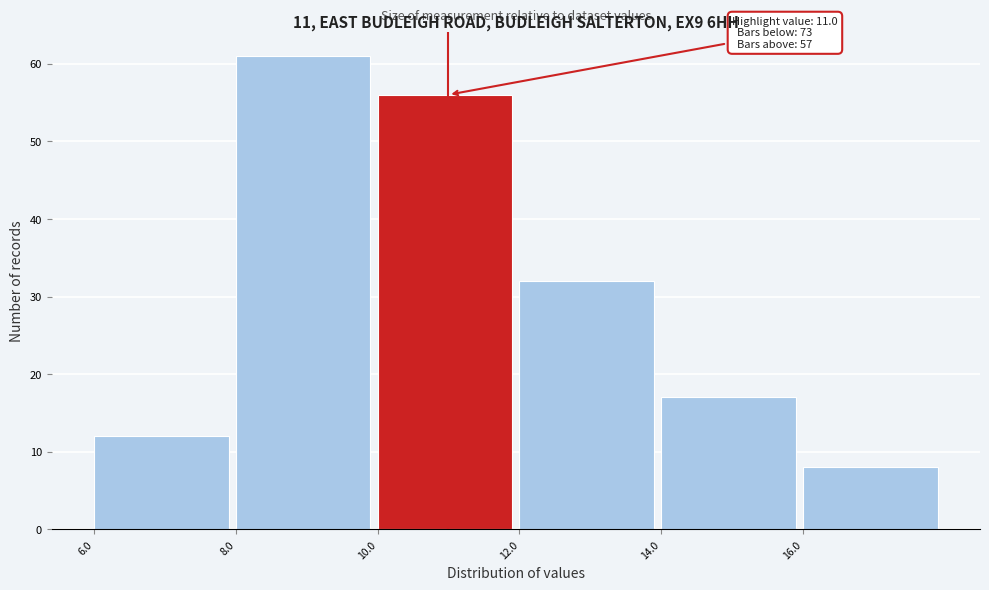

Over which range of the x-axis is the bar tallest?

8 to 10